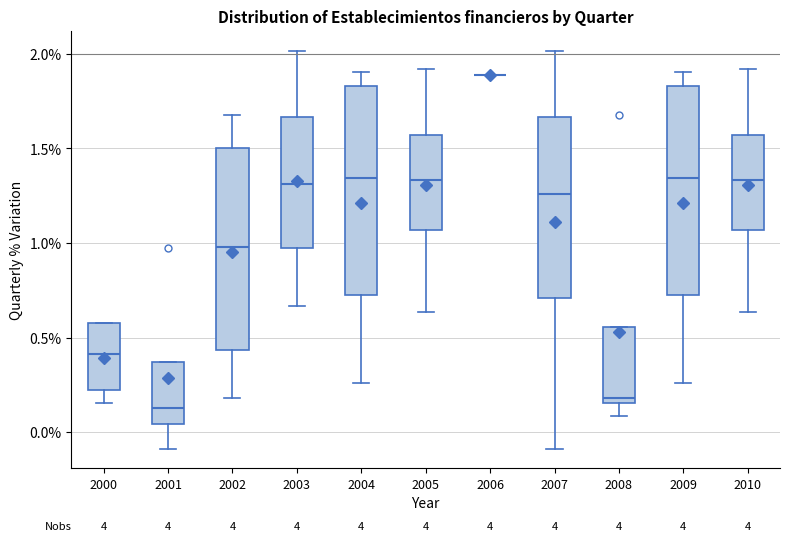

Reading left to right, read every box against the y-axis: the position of its median line, the range the box covers, and the ends of its whiskers. The values are not printed on the chart, so give them approximately, as read against the axis.

2000: median 0.40, box 0.20 to 0.60, whiskers 0.15 to 0.60
2001: median 0.15, box 0.05 to 0.35, whiskers -0.10 to 0.35
2002: median 1.00, box 0.45 to 1.50, whiskers 0.20 to 1.65
2003: median 1.30, box 1.00 to 1.65, whiskers 0.65 to 2.00
2004: median 1.35, box 0.70 to 1.85, whiskers 0.25 to 1.90
2005: median 1.35, box 1.05 to 1.55, whiskers 0.65 to 1.90
2006: box collapsed to a line at 1.90, whiskers 1.90 to 1.90
2007: median 1.25, box 0.70 to 1.65, whiskers -0.10 to 2.00
2008: median 0.20, box 0.15 to 0.55, whiskers 0.10 to 0.55
2009: median 1.35, box 0.70 to 1.85, whiskers 0.25 to 1.90
2010: median 1.35, box 1.05 to 1.55, whiskers 0.65 to 1.90